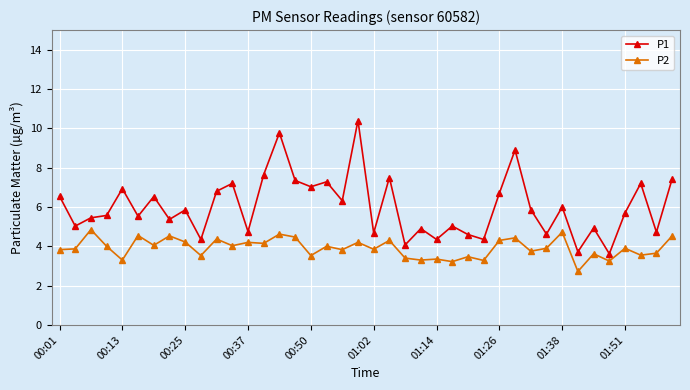

Which series has the largest range (max minus min)?

P1